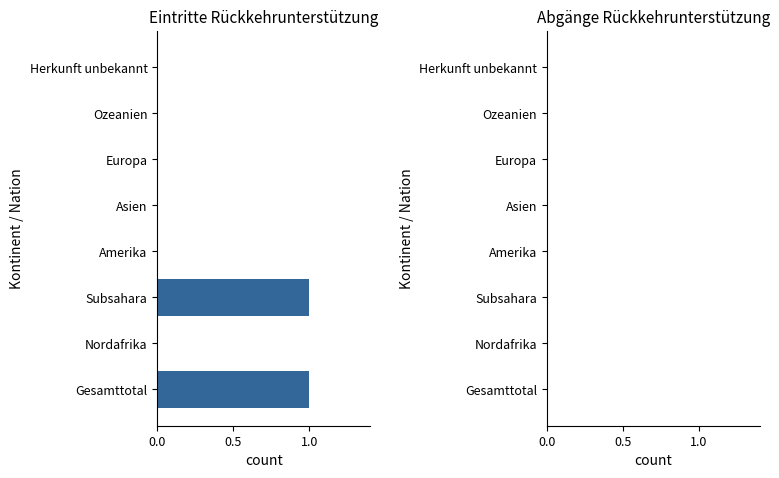

Between Amerika and Subsahara, which is larger?

Subsahara